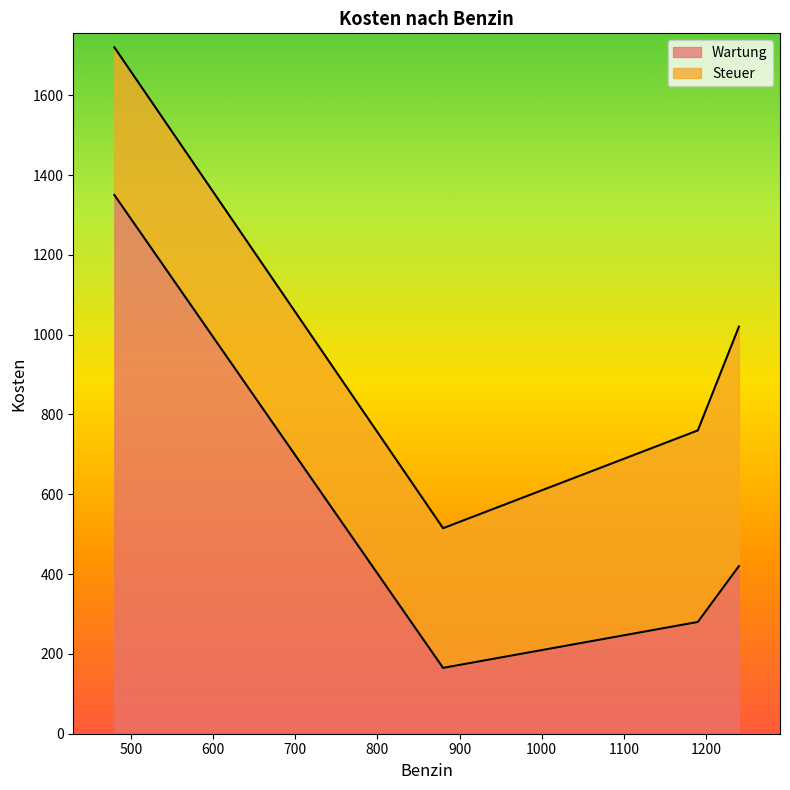

What is the difference between the second highest and second lowest values in the Wartung series?

140